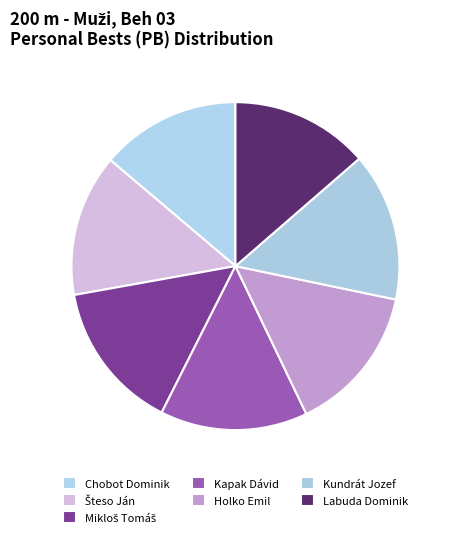

What is the change in value from Kundrát Jozef to Labuda Dominik?

-1.7